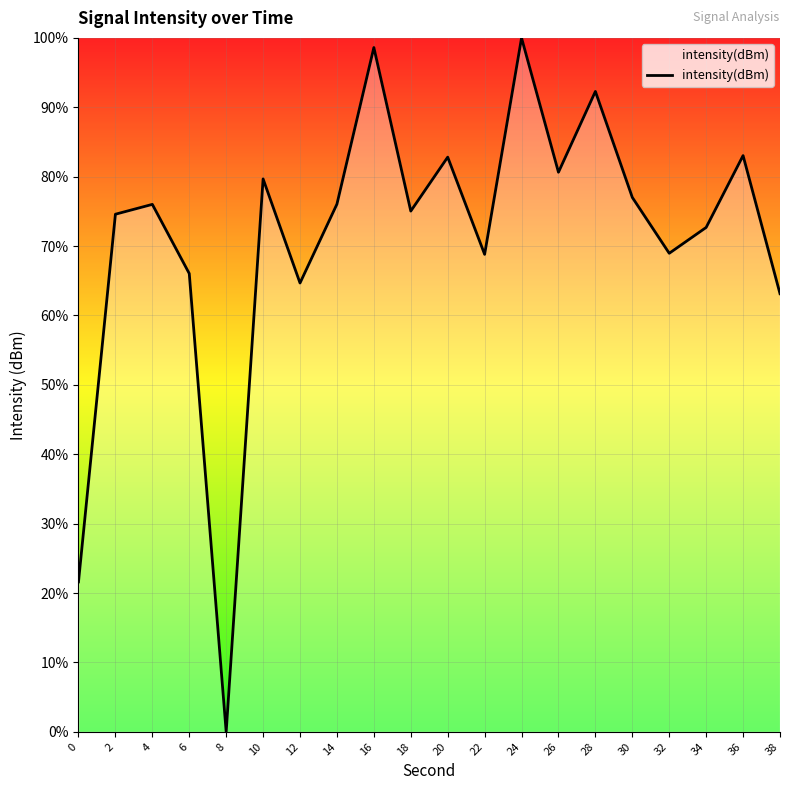

Does the chart have visible grid lines?

Yes